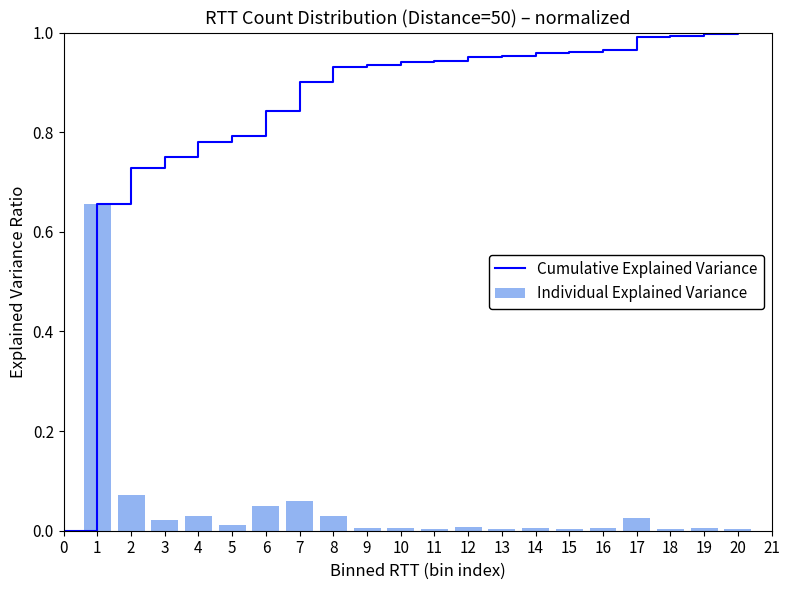

The value of Individual Explained Variance at 2 is 0.0. True or false?

False